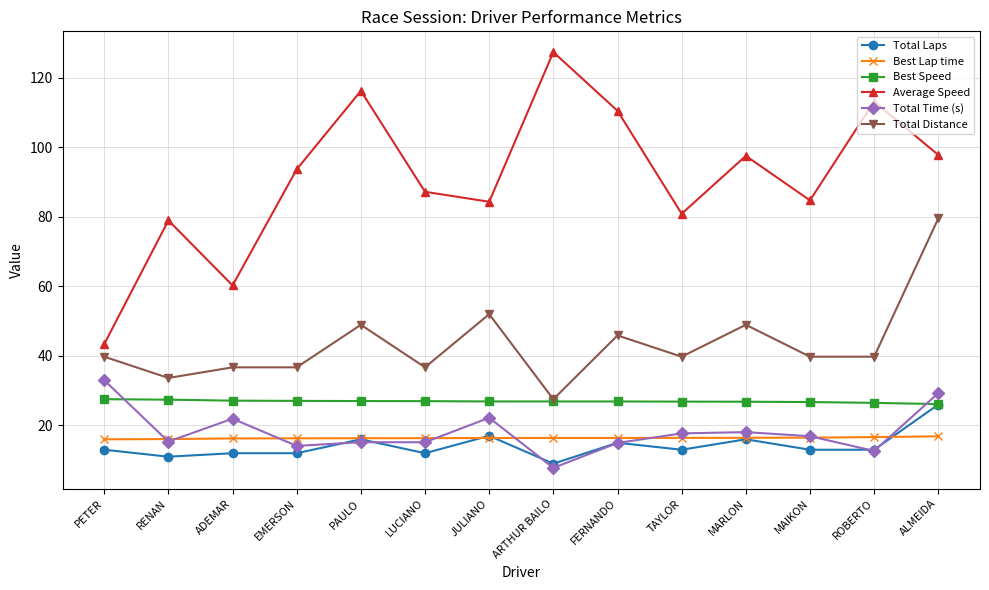

What is the spread (max minus min) of values at TAYLOR?

67.9